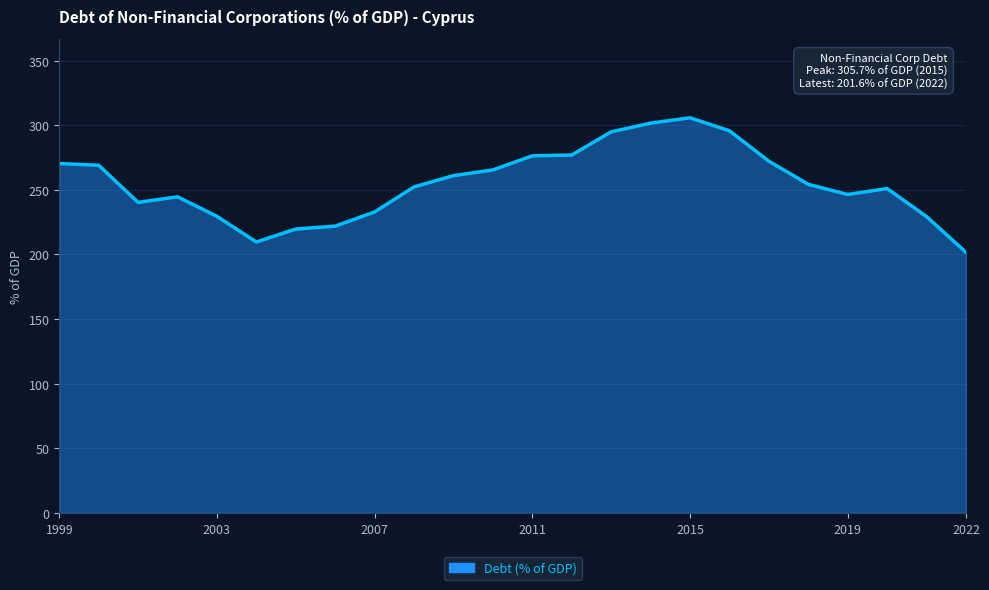

What is the maximum value shown in the chart?

305.7